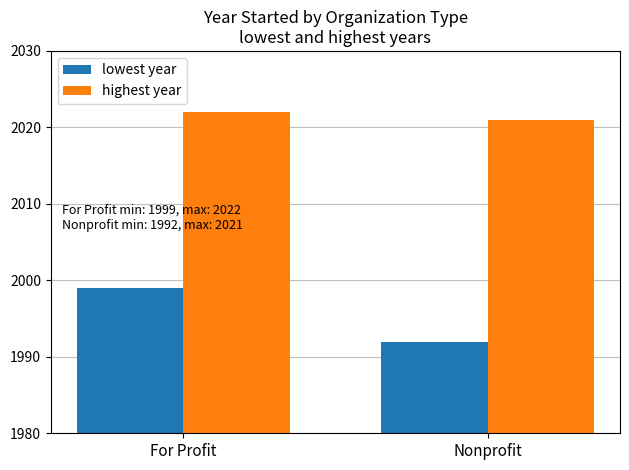

How many data points does each series have?

2